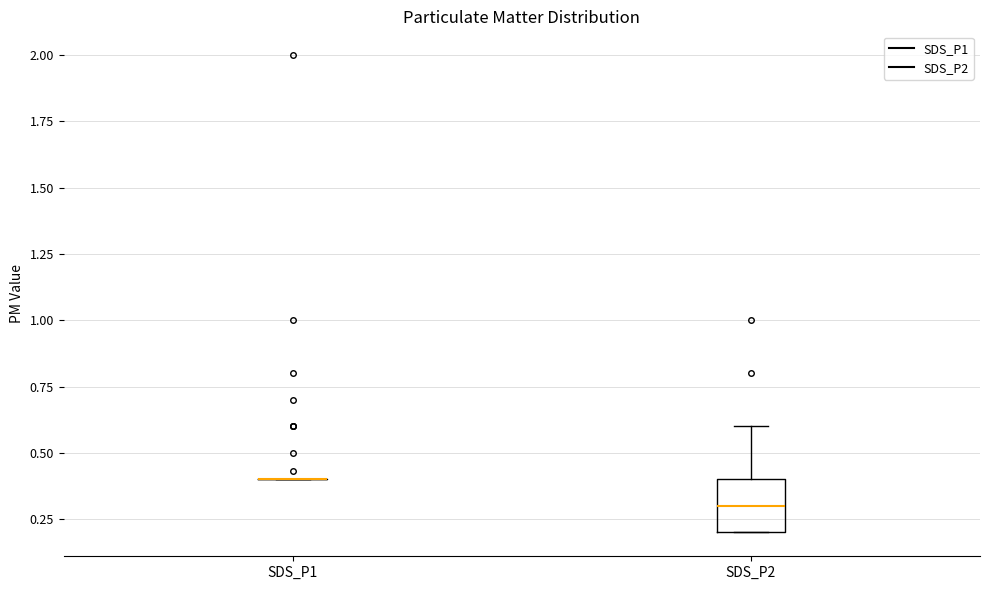

Reading left to right, transcribe this box plot: for each box, give where its median line is, the range the box spans, and where its two whiskers end, as read against the y-axis. The values are not printed on the chart, so give them approximately, as read against the axis.

SDS_P1: box collapsed to a line at 0.4, whiskers 0.4 to 0.4
SDS_P2: median 0.3, box 0.2 to 0.4, whiskers 0.2 to 0.6